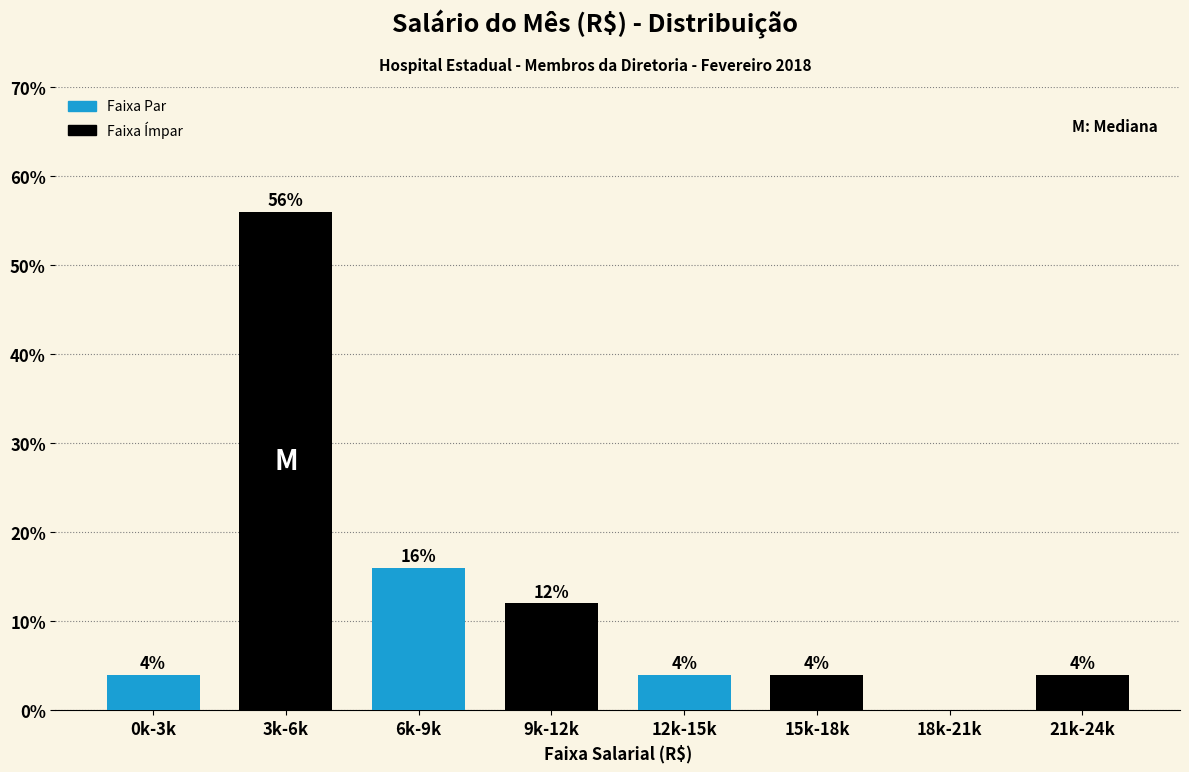

Reading left to right, extract all data points from this chart.

0k-3k=4.0	3k-6k=56.0	6k-9k=16.0	9k-12k=12.0	12k-15k=4.0	15k-18k=4.0	18k-21k=0.0	21k-24k=4.0